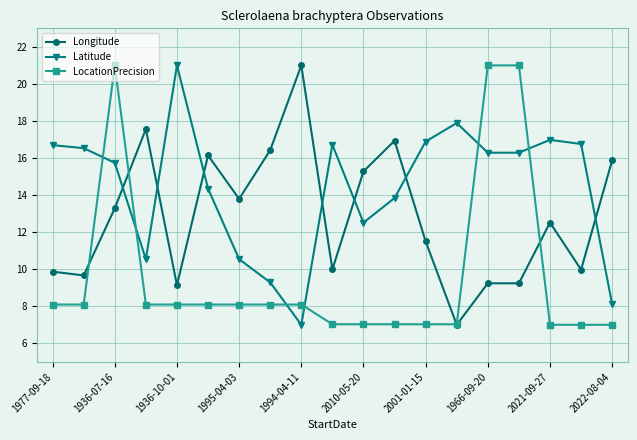

Rank the series by their average value, from highest to lowest.

Latitude, Longitude, LocationPrecision